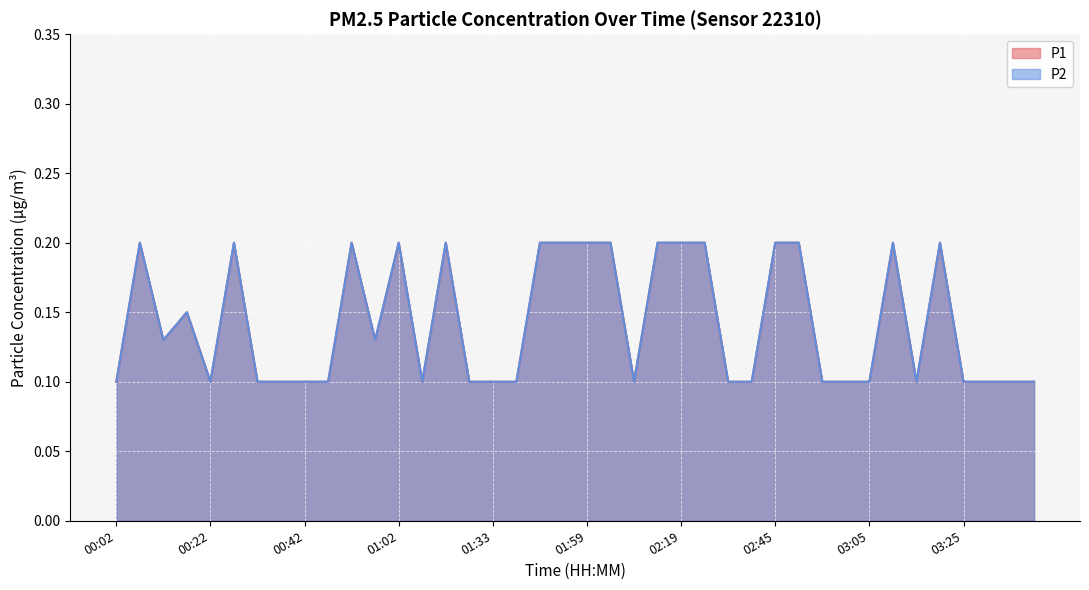

In P1, how many points are lower than both neighbors (excluding endpoints)?

6